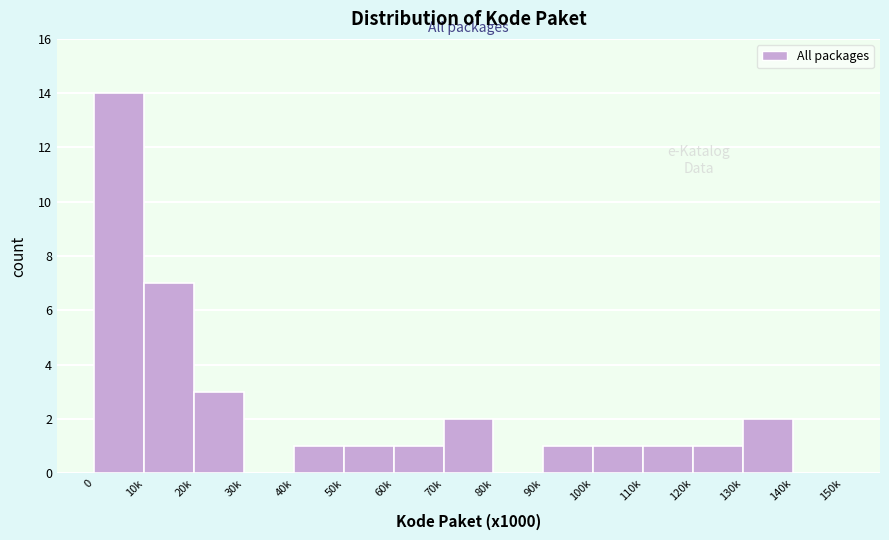

Reading left to right, list all the values displayed in this chart.

0=14	10k=7	20k=3	30k=0	40k=1	50k=1	60k=1	70k=2	80k=0	90k=1	100k=1	110k=1	120k=1	130k=2	140k=0